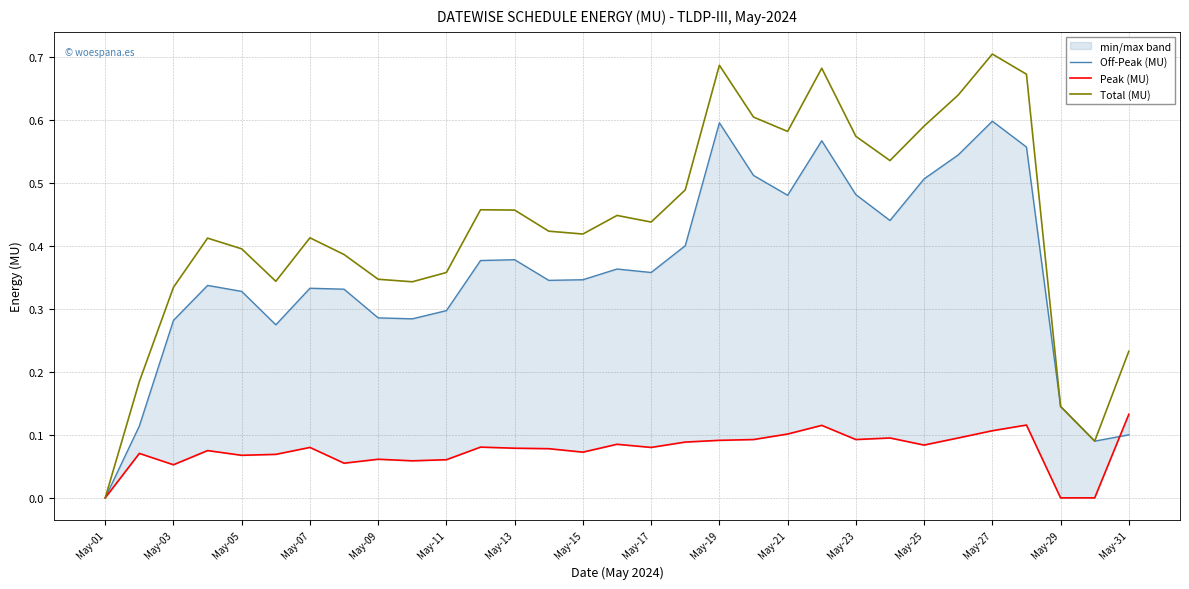

Is it true that Total (MU) equals 0.8 at May-25?

False